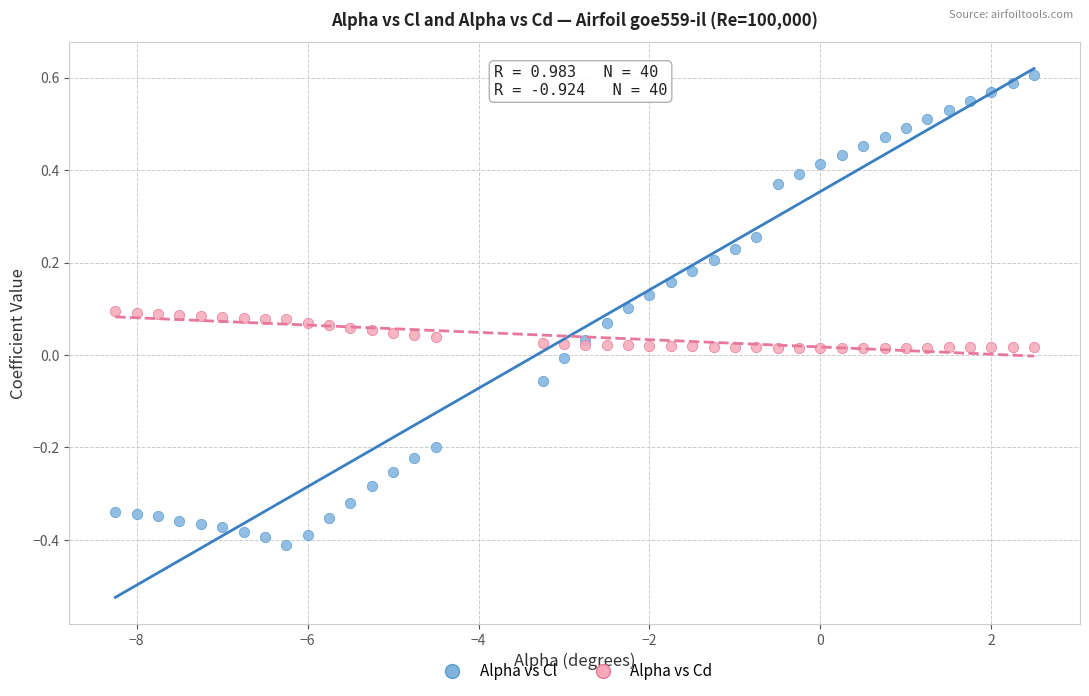

Which series reaches the minimum Y coordinate?

Alpha vs Cl